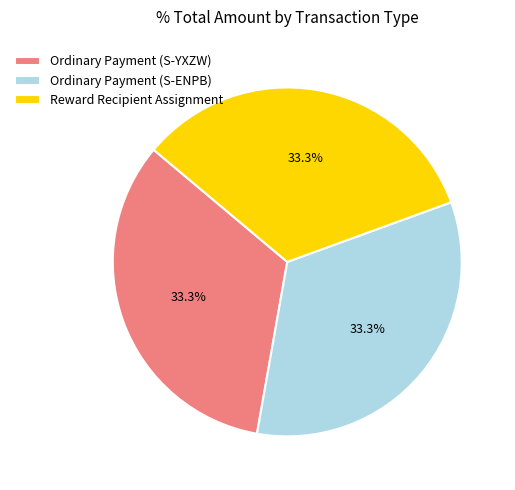

Approximately how many times larger is the value at Ordinary Payment (S-YXZW) compared to Ordinary Payment (S-ENPB)?

1.0